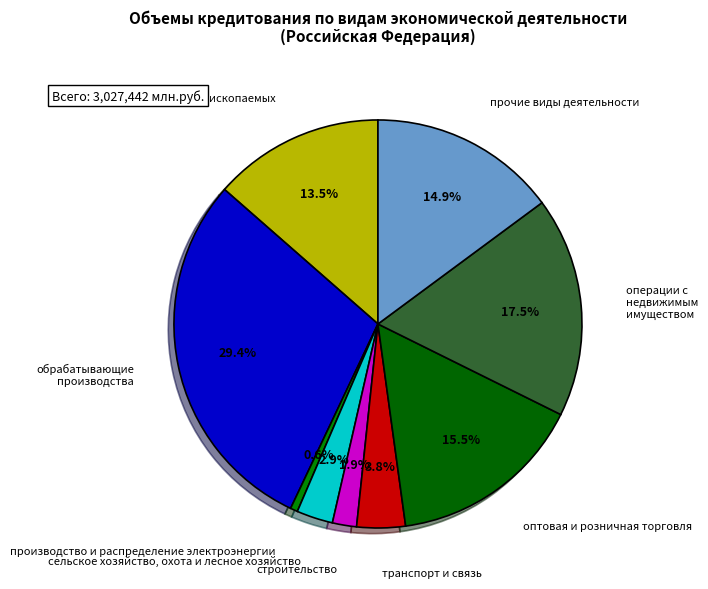

Is there any slice that represents more than half of the pie?

No